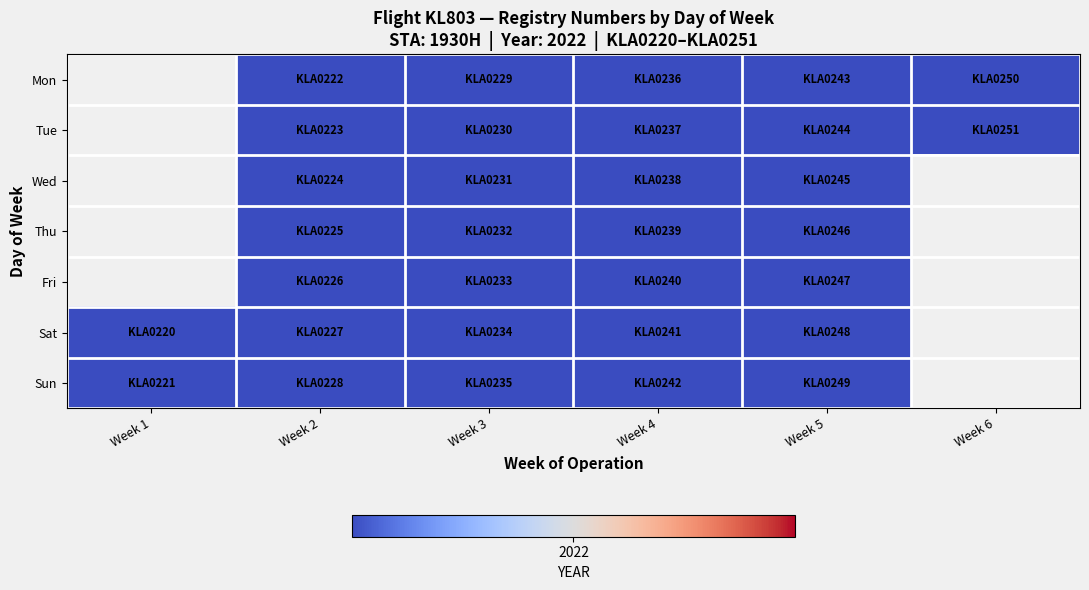

True or false: Sun has a value of 351.7 at Week 2.

False